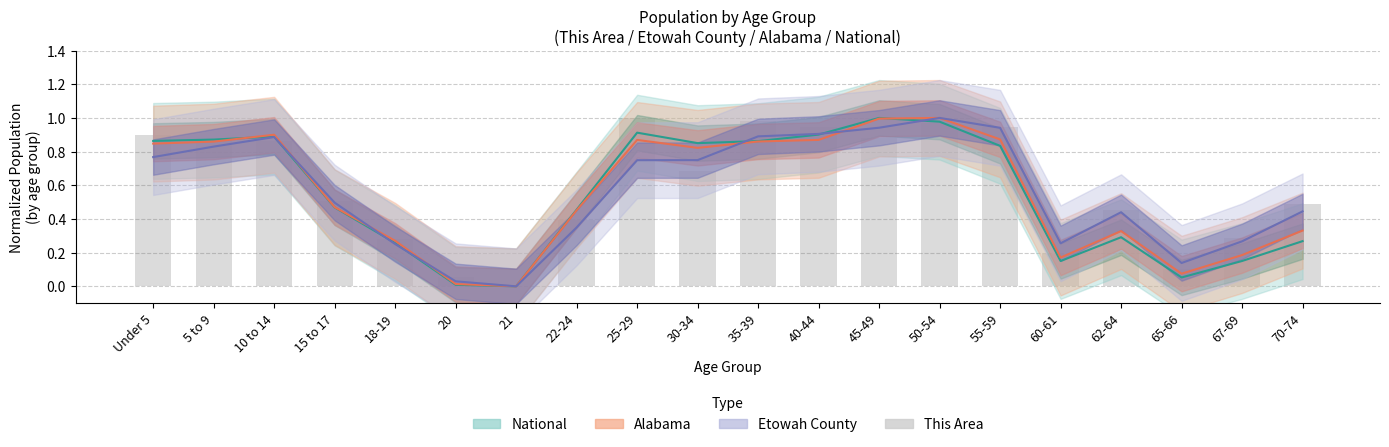

List the labels in order of value, smallest first.

21, 20, 65-66, 60-61, 18-19, 67-69, 22-24, 62-64, 70-74, 15 to 17, 30-34, 10 to 14, 5 to 9, 45-49, Under 5, 55-59, 40-44, 50-54, 35-39, 25-29